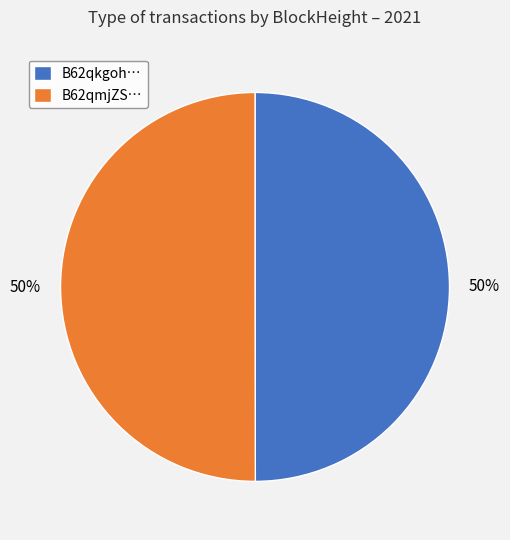

To the nearest percent, what is the combined percentage of B62qmjZS… and B62qkgoh…?

100%